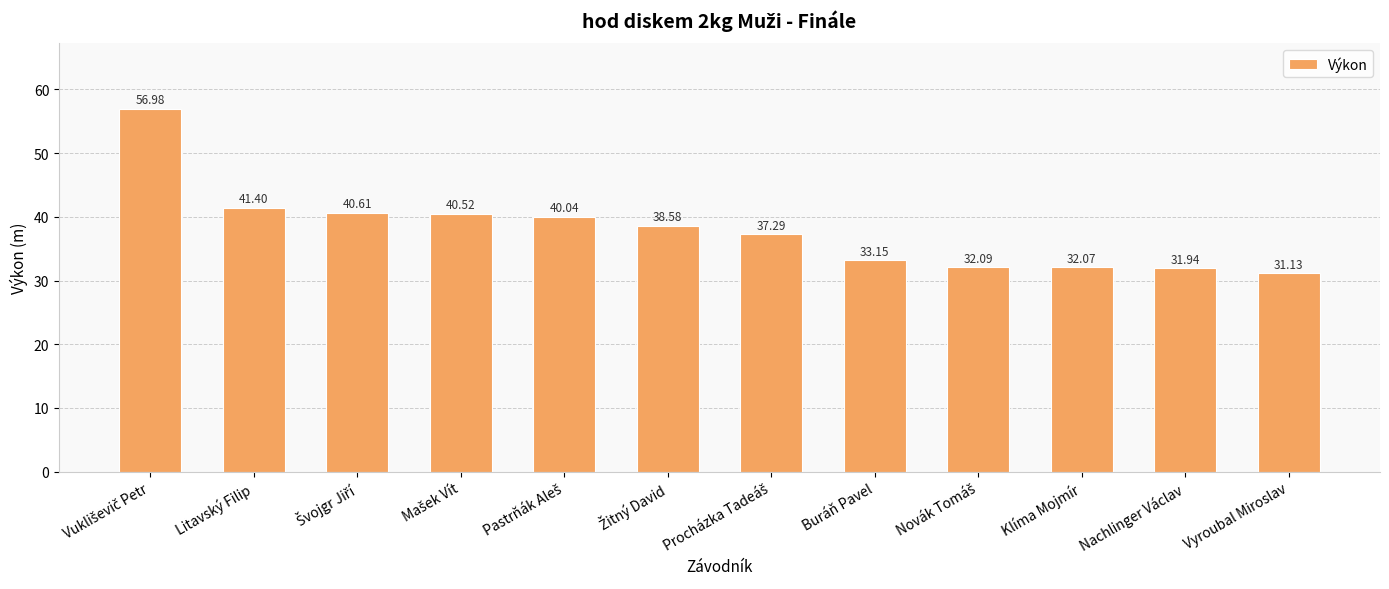

What is the sum of all values?

455.8